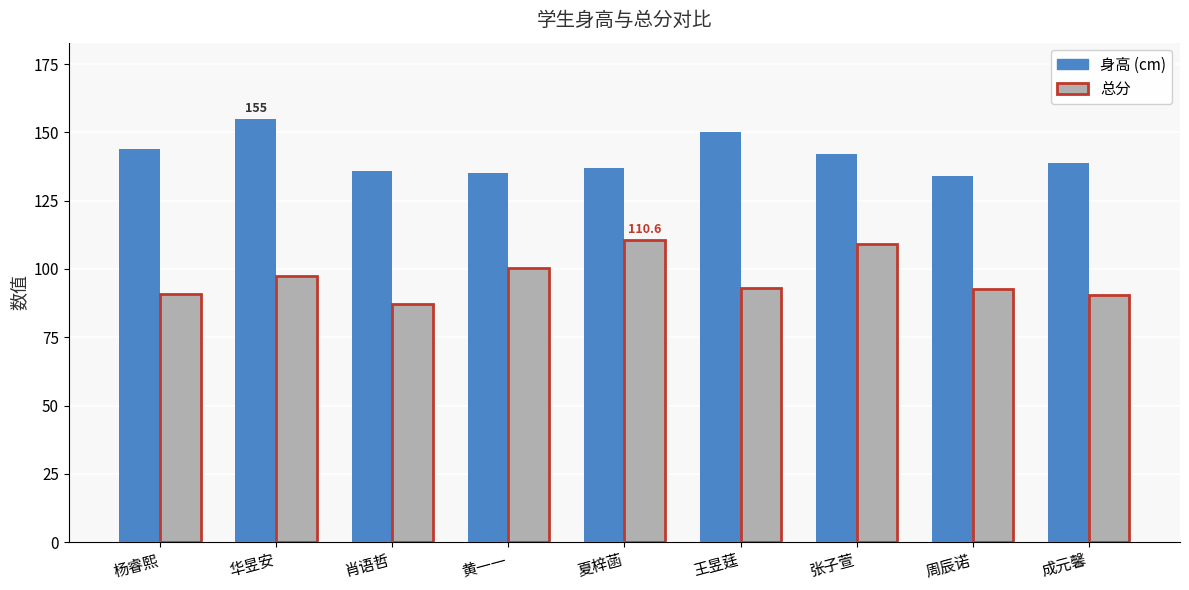

What is the maximum value shown in the chart?

155.0